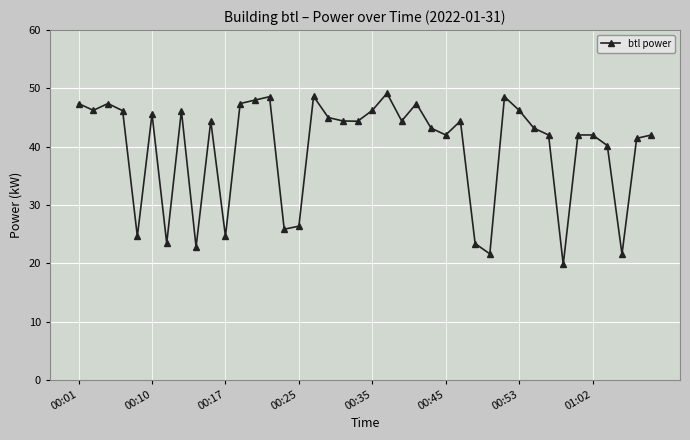

What is the value of the 5th point from the left?

24.6